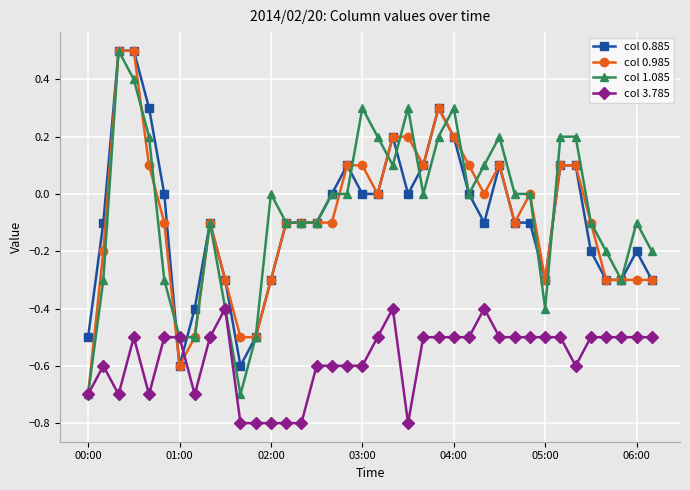

What is the minimum value shown in the chart?

-0.8